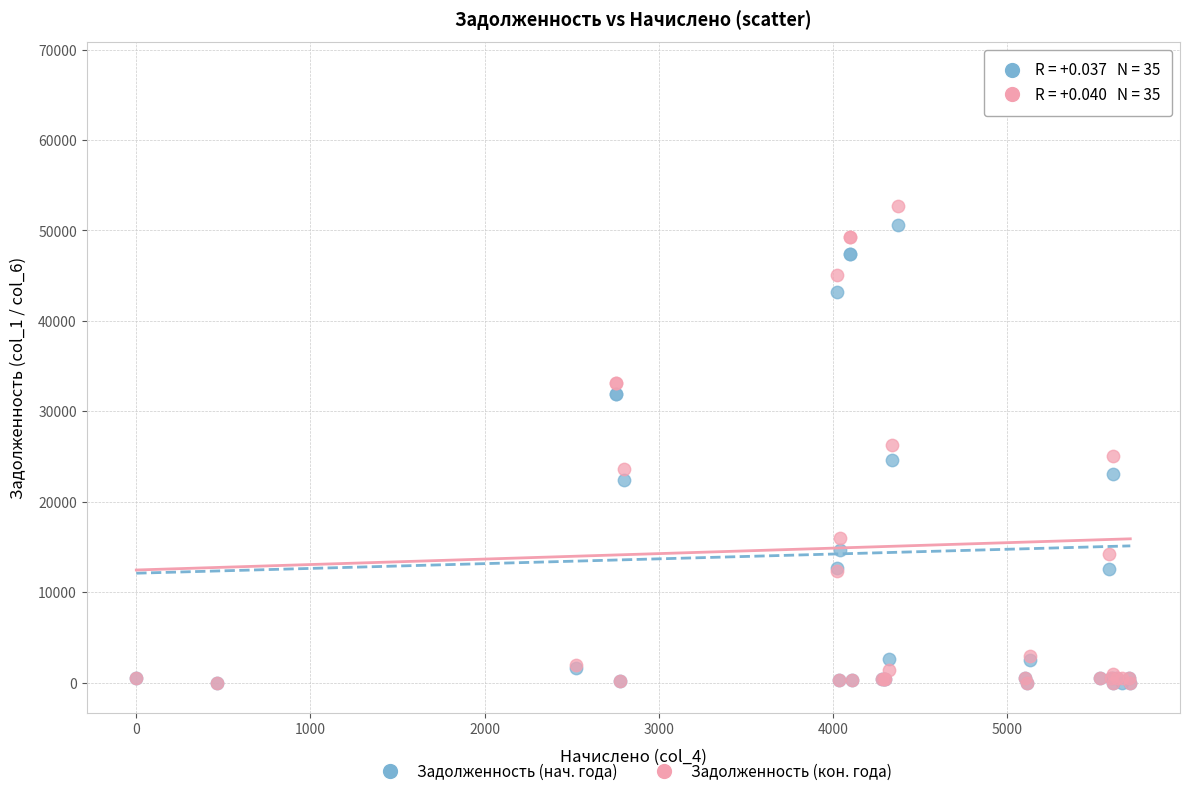

What are all the series names shown in the legend?

Задолженность (нач. года), Задолженность (кон. года)